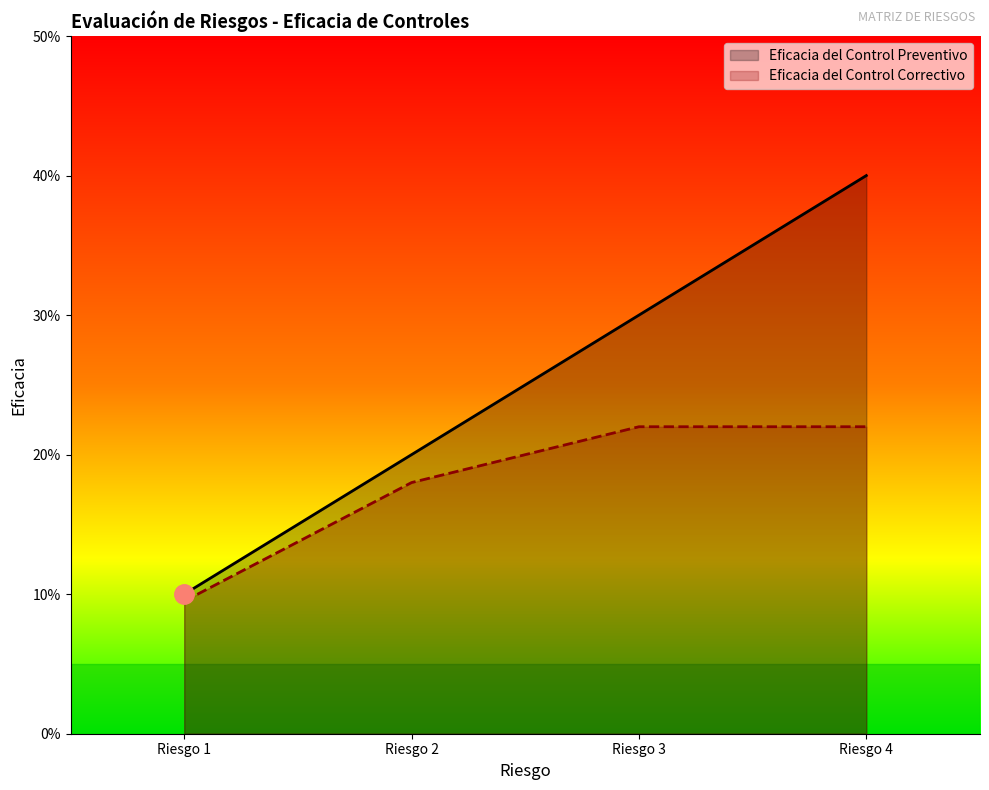

Between Riesgo 3 and Riesgo 4, which is larger?

Riesgo 4